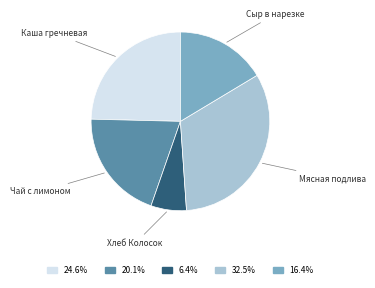

Is there any slice that represents more than half of the pie?

No